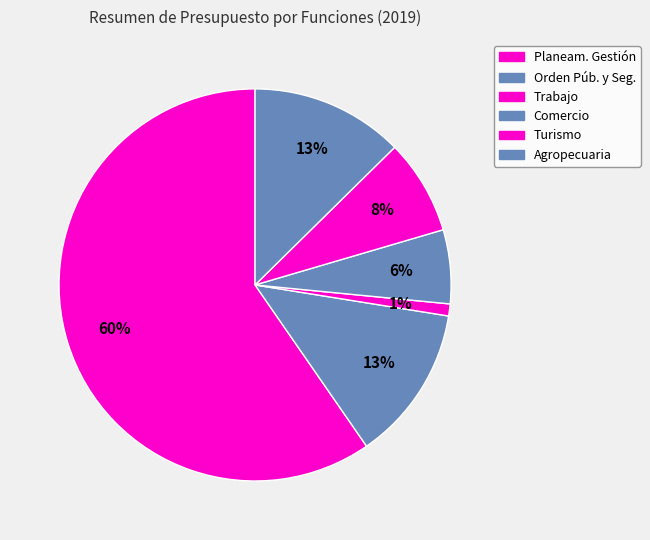

How many slices are in this pie chart?

6